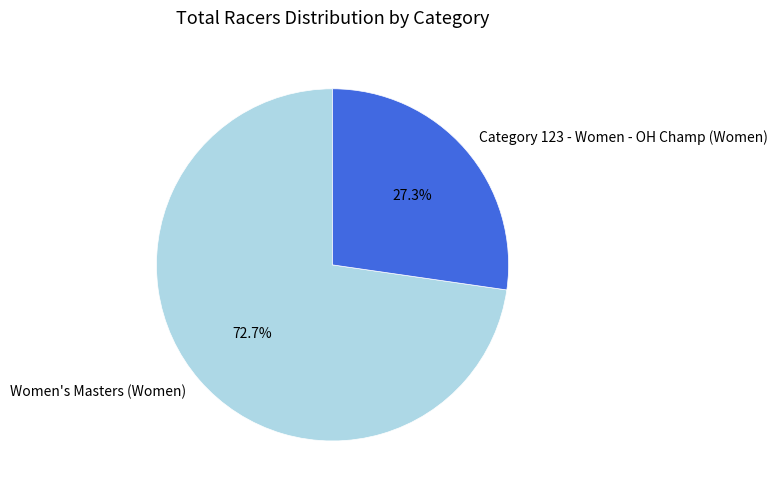

What percentage do Women's Masters (Women) and Category 123 - Women - OH Champ (Women) together represent?

100.0%